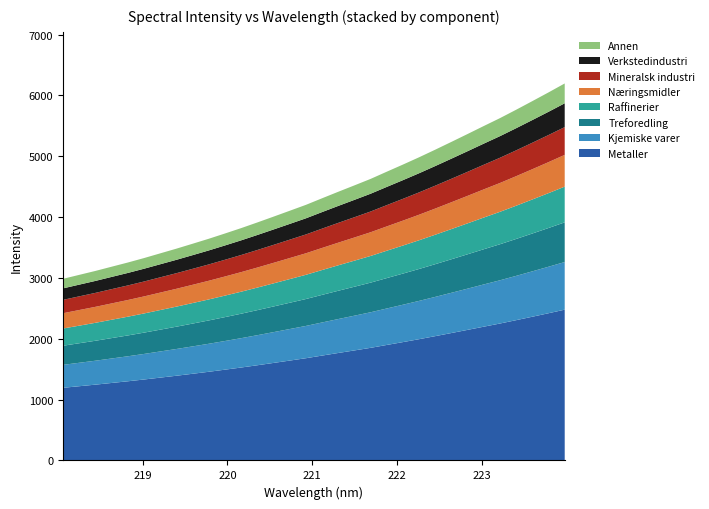

What is the lowest value of the Metaller series?

1193.9